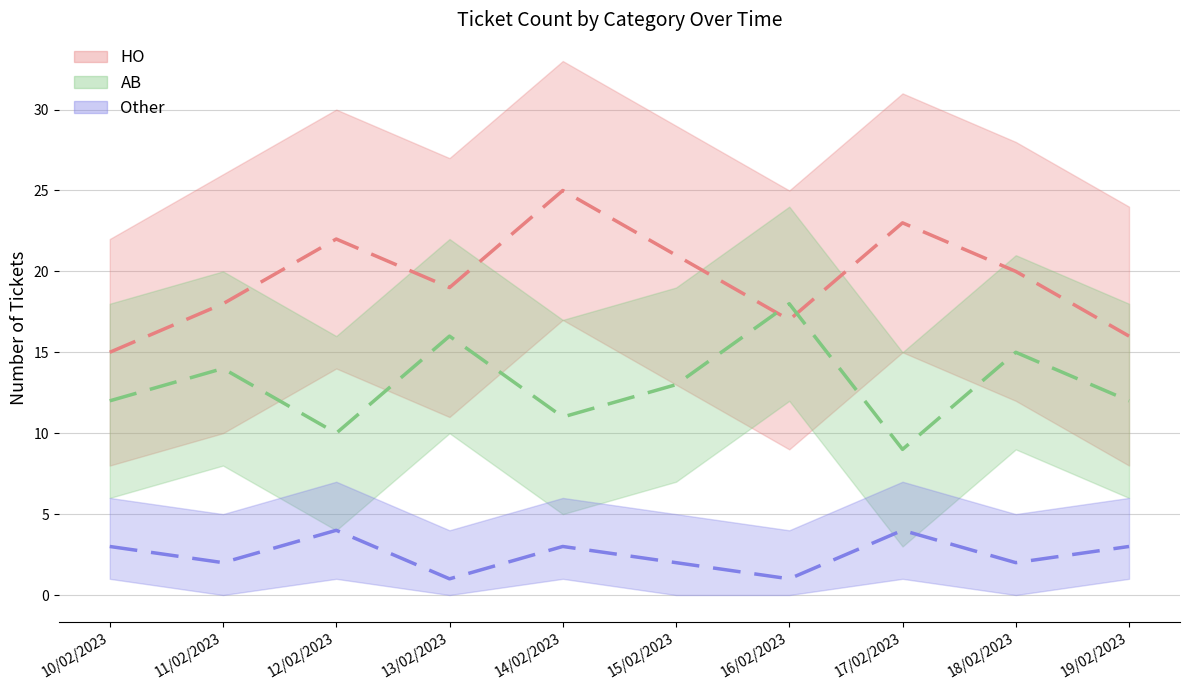

How many data points in Other are above 3?

2